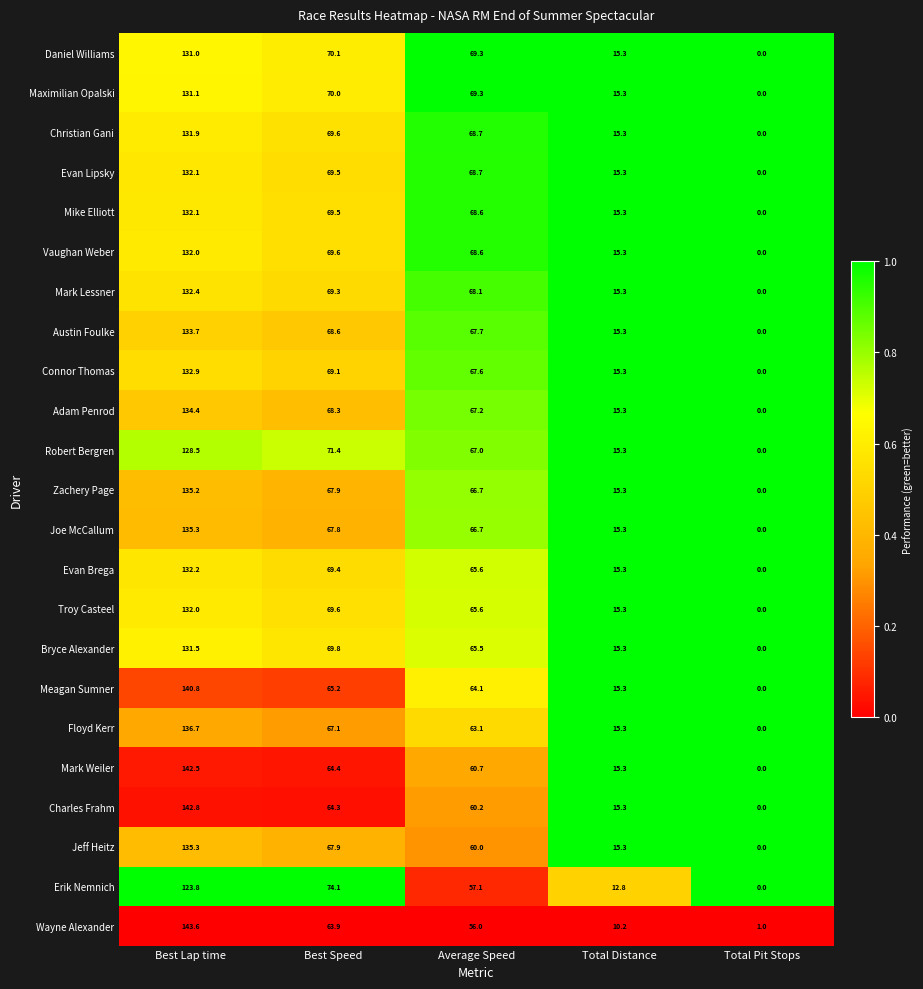

List the labels in order of Bryce Alexander value, smallest first.

Total Pit Stops, Total Distance, Average Speed, Best Speed, Best Lap time